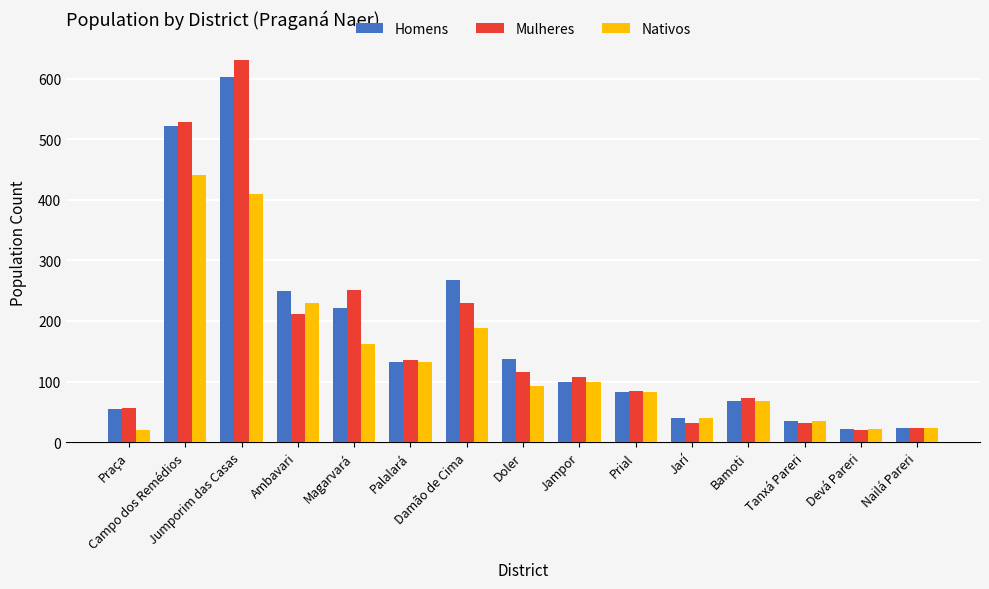

What are all the series names shown in the legend?

Homens, Mulheres, Nativos